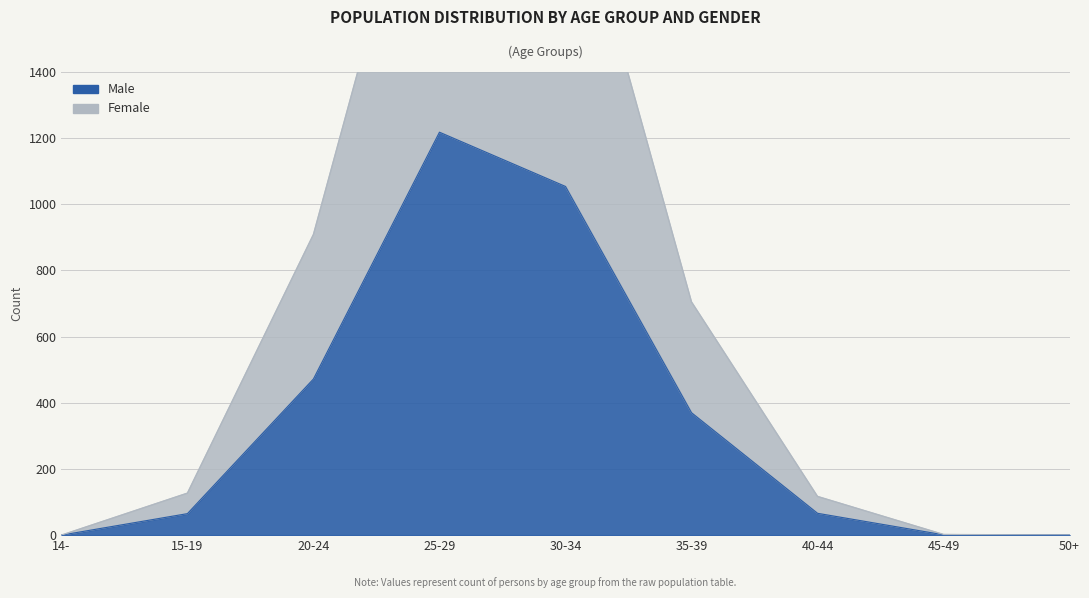

Rank the categories by Male value from lowest to highest.

14-, 50+, 45-49, 15-19, 40-44, 35-39, 20-24, 30-34, 25-29